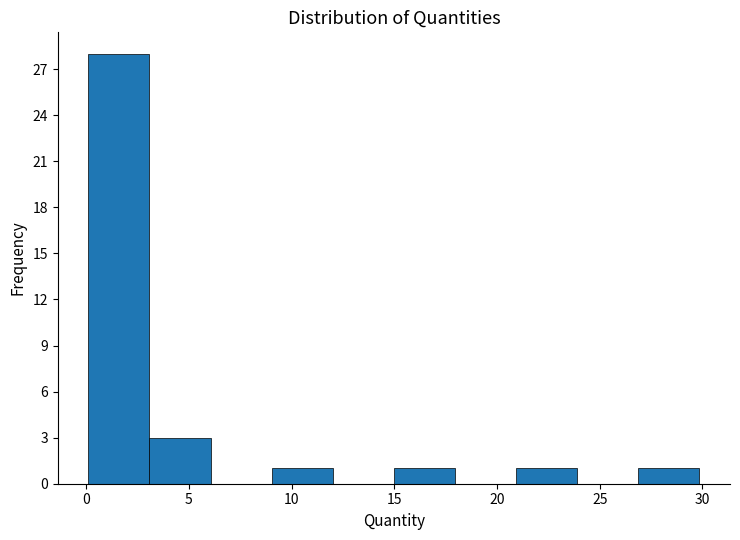

Reading left to right, transcribe this chart: for each bar, give the range it covers on the x-axis and its height. Neither the bar edges nor the heights are printed on the chart, so give them approximately, as read against the axes.

0 to 3: 28
3 to 6: 3
6 to 9: 0
9 to 12: 1
12 to 15: 0
15 to 18: 1
18 to 21: 0
21 to 24: 1
24 to 27: 0
27 to 30: 1